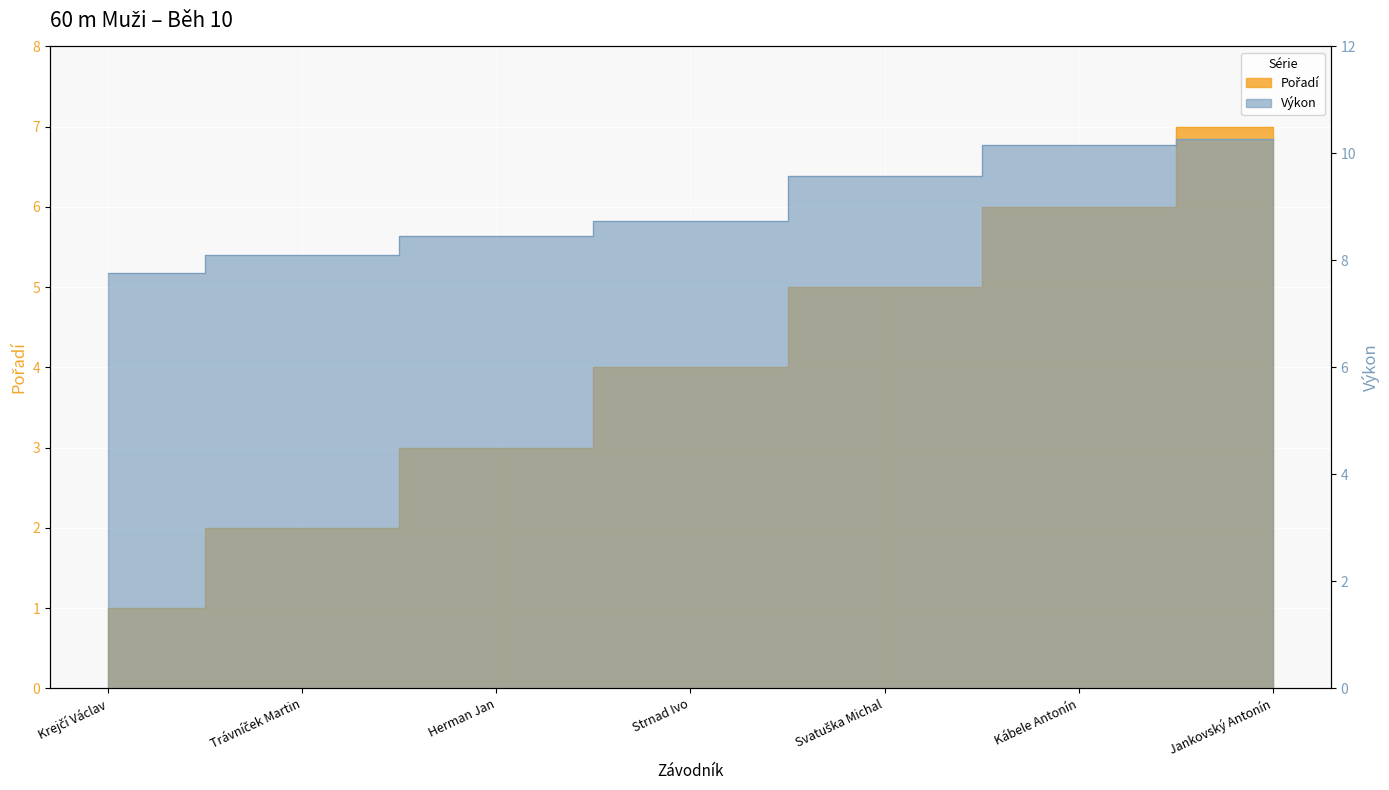

List the series in order of their overall mean, lowest first.

Pořadí, Výkon